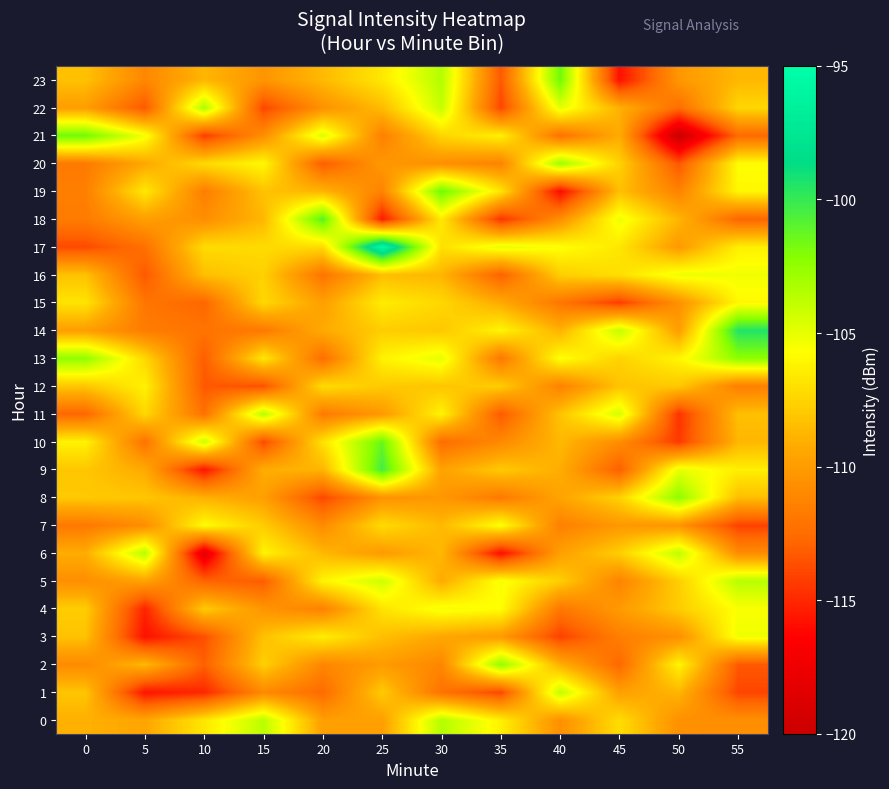

Reading right to left, list all the values displayed in this chart.

0: 55=-110.6	50=-110.6	45=-107.1	40=-110.6	35=-106.3	30=-103.5	25=-109.8	20=-109.8	15=-103.7	10=-106.7	5=-109.5	0=-109.0
1: 55=-114.0	50=-108.8	45=-109.8	40=-103.9	35=-113.9	30=-112.2	25=-107.9	20=-112.5	15=-111.0	10=-115.0	5=-115.7	0=-108.2
2: 55=-113.3	50=-106.1	45=-112.7	40=-109.0	35=-102.5	30=-111.1	25=-110.0	20=-111.1	15=-107.7	10=-113.0	5=-108.6	0=-110.9
3: 55=-105.3	50=-110.6	45=-111.5	40=-114.2	35=-110.1	30=-109.4	25=-108.4	20=-106.4	15=-108.3	10=-113.6	5=-115.9	0=-108.3
4: 55=-105.6	50=-107.8	45=-110.1	40=-111.9	35=-105.7	30=-105.4	25=-106.9	20=-111.4	15=-110.3	10=-107.9	5=-115.2	0=-107.8
5: 55=-103.6	50=-107.7	45=-111.3	40=-107.7	35=-105.5	30=-109.3	25=-104.3	20=-106.2	15=-113.2	10=-112.9	5=-109.6	0=-110.7
6: 55=-110.8	50=-103.8	45=-107.8	40=-109.8	35=-116.0	30=-108.7	25=-110.0	20=-108.7	15=-106.1	10=-118.2	5=-103.5	0=-109.1
7: 55=-114.1	50=-110.4	45=-110.1	40=-111.5	35=-105.6	30=-108.7	25=-107.2	20=-110.9	15=-107.8	10=-105.8	5=-110.8	0=-111.8
8: 55=-108.4	50=-102.4	45=-107.6	40=-109.6	35=-111.8	30=-110.2	25=-110.5	20=-114.0	15=-109.8	10=-109.0	5=-108.1	0=-108.0
9: 55=-106.4	50=-105.0	45=-113.1	40=-109.1	35=-107.9	30=-109.7	25=-100.4	20=-108.8	15=-109.1	10=-115.7	5=-109.3	0=-108.1
10: 55=-108.8	50=-114.4	45=-110.8	40=-108.7	35=-111.0	30=-112.5	25=-101.3	20=-106.9	15=-113.9	10=-104.1	5=-112.2	0=-106.2
11: 55=-108.4	50=-114.6	45=-104.4	40=-108.2	35=-113.3	30=-106.2	25=-110.1	20=-111.7	15=-103.6	10=-112.2	5=-107.3	0=-112.7
12: 55=-111.5	50=-108.0	45=-108.2	40=-111.4	35=-107.8	30=-108.1	25=-108.0	20=-107.2	15=-113.6	10=-113.3	5=-106.3	0=-108.1
13: 55=-102.4	50=-106.1	45=-107.6	40=-105.6	35=-111.9	30=-104.9	25=-106.2	20=-112.4	15=-106.7	10=-113.2	5=-107.3	0=-102.5
14: 55=-99.5	50=-109.9	45=-103.9	40=-109.0	35=-106.1	30=-108.0	25=-107.8	20=-109.3	15=-111.9	10=-112.1	5=-111.6	0=-109.9
15: 55=-106.0	50=-110.6	45=-114.3	40=-112.0	35=-109.3	30=-107.3	25=-106.5	20=-109.8	15=-107.3	10=-112.7	5=-112.0	0=-106.8
16: 55=-105.3	50=-105.2	45=-107.0	40=-107.7	35=-113.0	30=-108.8	25=-108.5	20=-112.1	15=-107.7	10=-108.4	5=-113.4	0=-108.3
17: 55=-106.3	50=-110.1	45=-106.7	40=-105.7	35=-105.0	30=-107.0	25=-95.5	20=-107.2	15=-107.2	10=-107.2	5=-112.3	0=-113.8
18: 55=-112.8	50=-108.8	45=-105.2	40=-110.7	35=-114.6	30=-106.6	25=-115.5	20=-100.9	15=-108.7	10=-110.7	5=-109.8	0=-111.7
19: 55=-106.0	50=-111.3	45=-108.3	40=-116.1	35=-106.8	30=-101.5	25=-111.3	20=-108.8	15=-108.2	10=-111.6	5=-106.6	0=-111.5
20: 55=-105.8	50=-113.4	45=-107.6	40=-102.8	35=-111.3	30=-110.7	25=-110.2	20=-113.2	15=-106.0	10=-107.2	5=-109.4	0=-111.8
21: 55=-112.6	50=-120.0	45=-109.2	40=-112.2	35=-106.3	30=-107.4	25=-111.5	20=-104.6	15=-110.7	10=-114.3	5=-105.4	0=-101.6
22: 55=-107.4	50=-112.4	45=-109.0	40=-104.9	35=-114.0	30=-104.0	25=-108.5	20=-110.5	15=-114.0	10=-103.3	5=-113.4	0=-109.9
23: 55=-108.7	50=-110.2	45=-115.8	40=-101.5	35=-113.3	30=-103.4	25=-106.7	20=-108.6	15=-110.3	10=-108.8	5=-111.1	0=-108.3